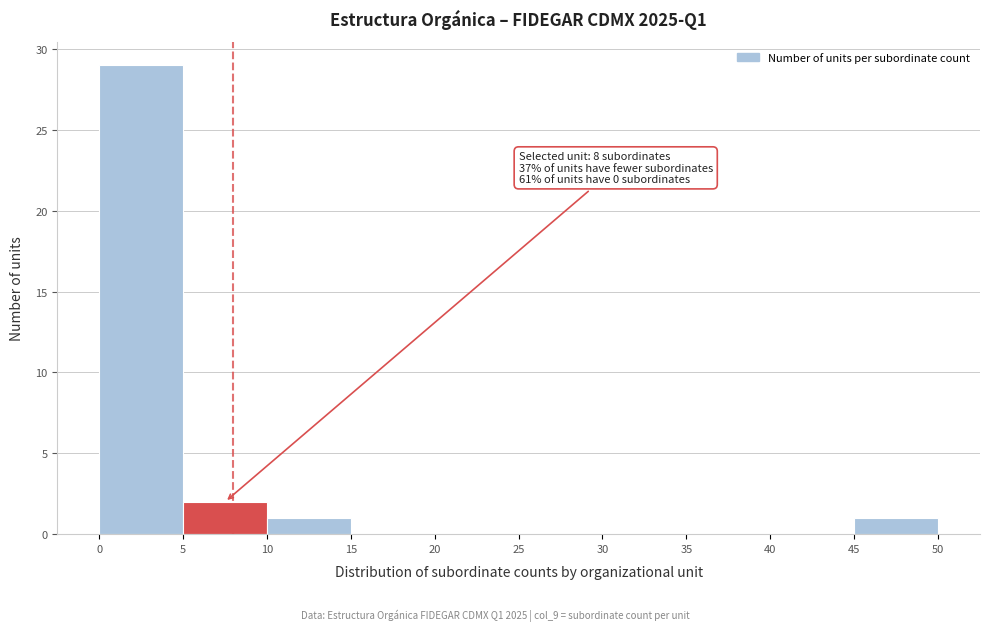

Over which range of the x-axis is the bar tallest?

0 to 5